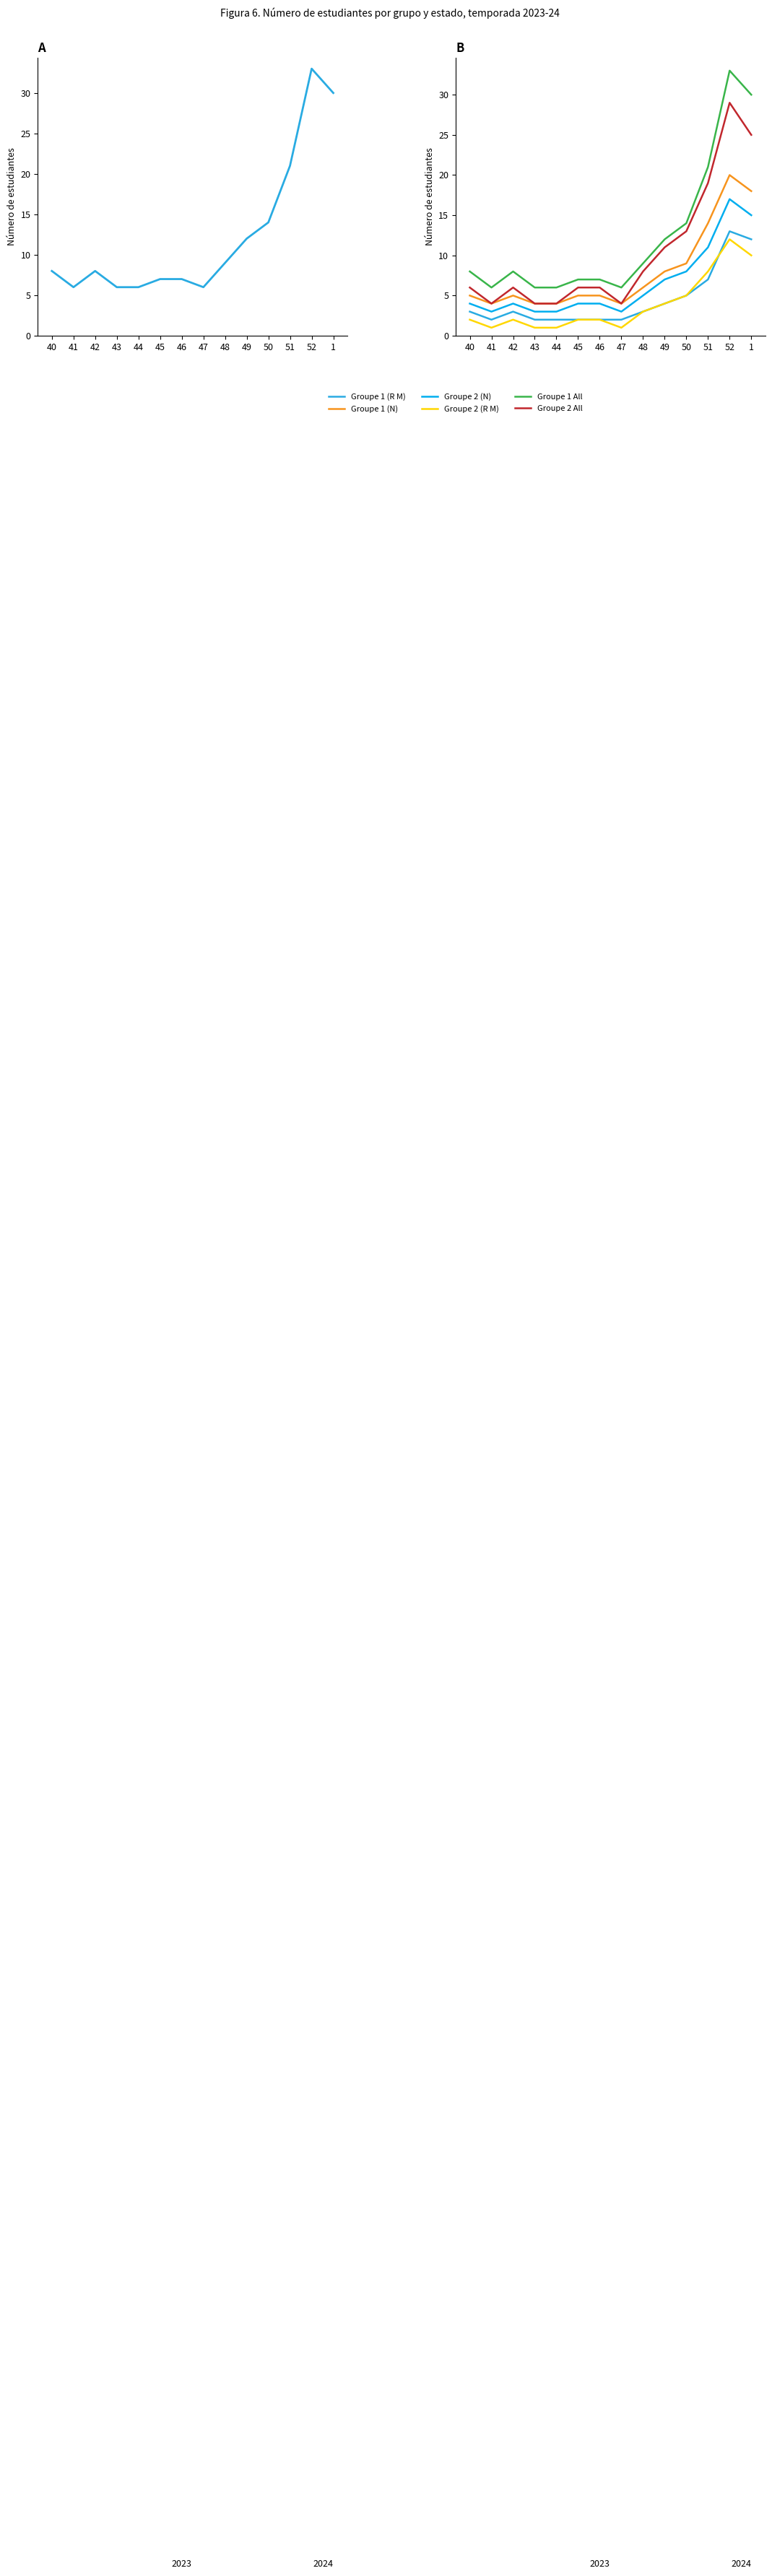

Reading left to right, what are all the values shown in this chart?

Groupe 1 (R M): 3	2	3	2	2	2	2	2	3	4	5	7	13	12
Groupe 1 (N): 5	4	5	4	4	5	5	4	6	8	9	14	20	18
Groupe 2 (N): 4	3	4	3	3	4	4	3	5	7	8	11	17	15
Groupe 2 (R M): 2	1	2	1	1	2	2	1	3	4	5	8	12	10
Groupe 1 All: 8	6	8	6	6	7	7	6	9	12	14	21	33	30
Groupe 2 All: 6	4	6	4	4	6	6	4	8	11	13	19	29	25